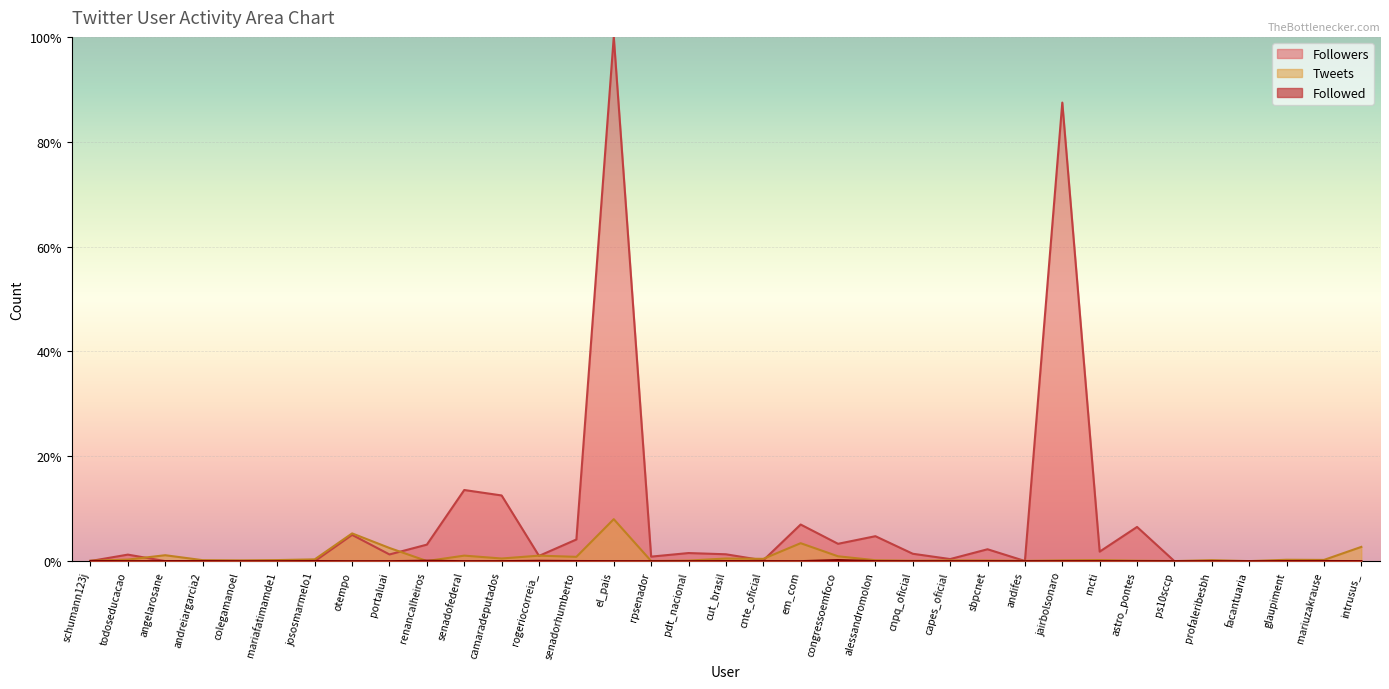

At which category is the sum across all series the highest?

el_pais